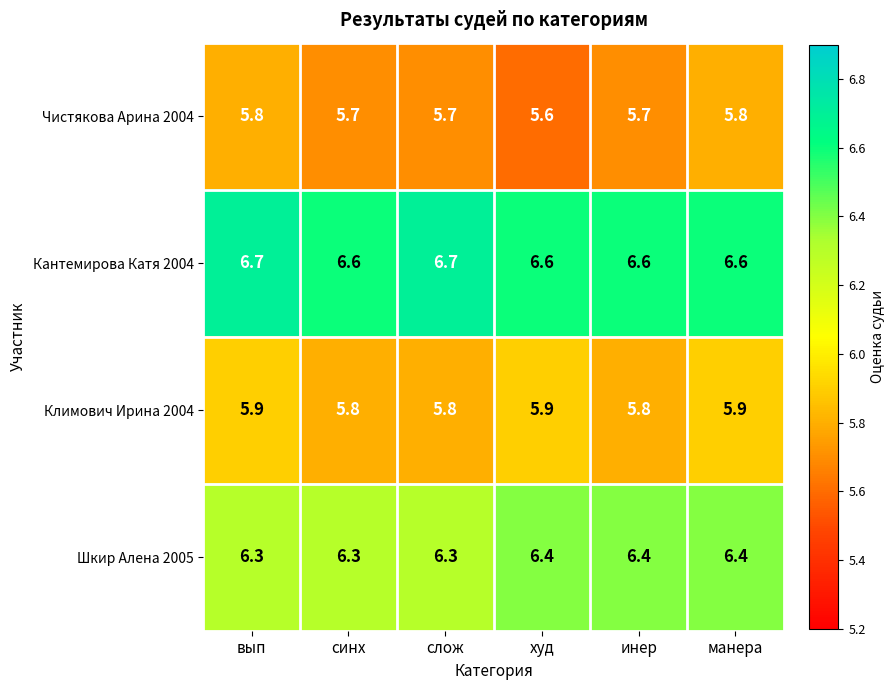

Count the number of data series in this chart.

4